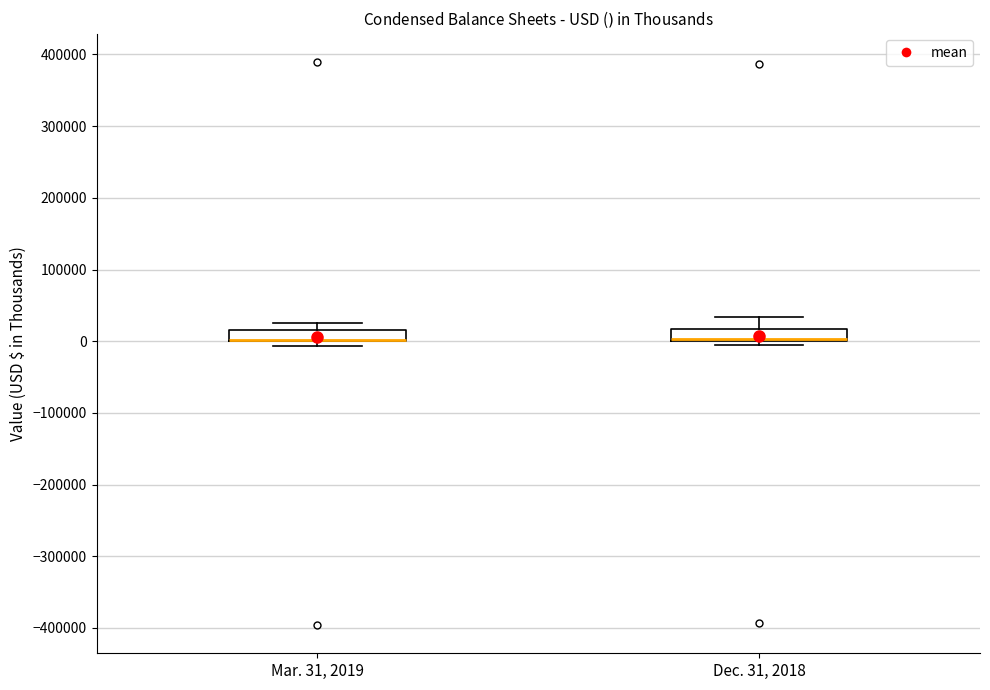

Reading left to right, transcribe this box plot: for each box, give where its median line is, the range the box spans, and where its two whiskers end, as read against the y-axis. The values are not printed on the chart, so give them approximately, as read against the axis.

Mar. 31, 2019: median 0 (drawn on the box's lower edge), box 0 to 20000, whiskers -10000 to 30000
Dec. 31, 2018: median 0 (drawn on the box's lower edge), box 0 to 20000, whiskers -10000 to 30000